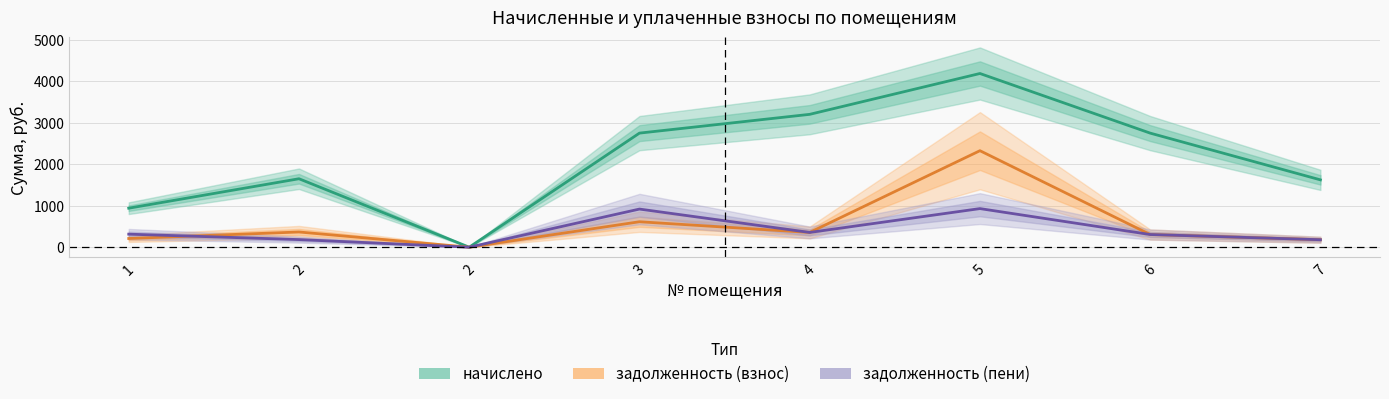

How many lines are shown in the chart?

3